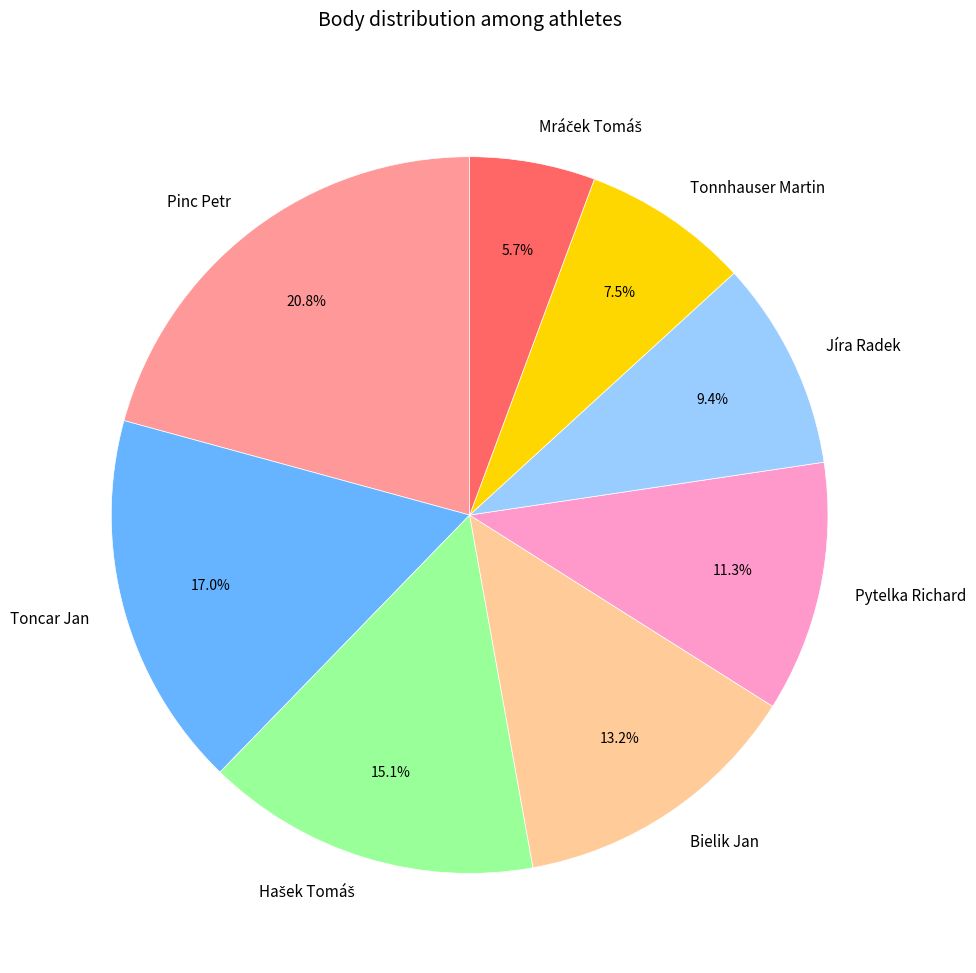

What percentage is the Jíra Radek slice, to the nearest percent?

9%